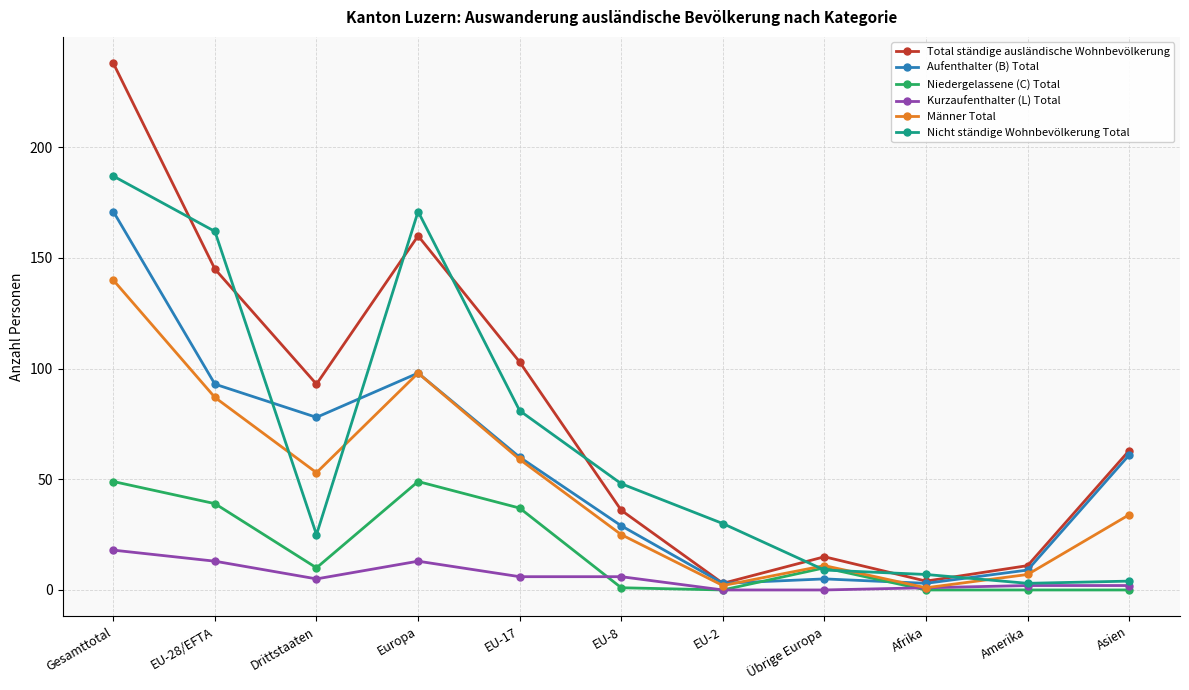

Which series changed the most between EU-17 and EU-2?

Total ständige ausländische Wohnbevölkerung